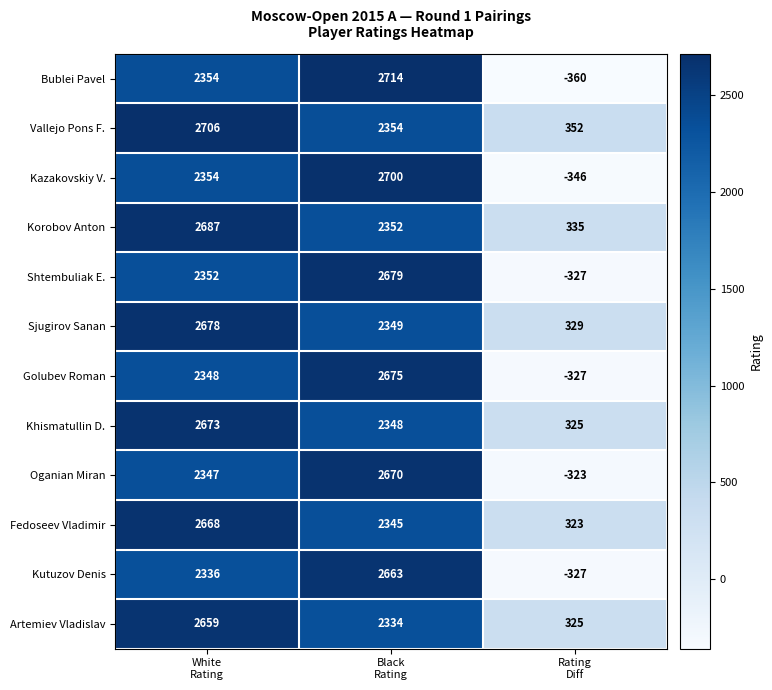

Which category has the lowest value across all series?

Rating
Diff